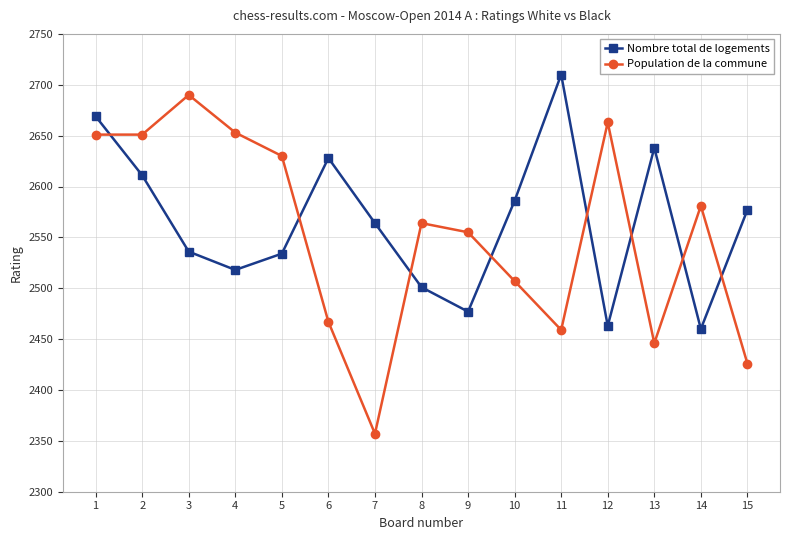

Reading left to right, what are all the values shown in this chart?

Nombre total de logements: 1=2669	2=2611	3=2536	4=2518	5=2534	6=2628	7=2564	8=2501	9=2477	10=2586	11=2710	12=2463	13=2638	14=2460	15=2577
Population de la commune: 1=2651	2=2651	3=2690	4=2653	5=2630	6=2467	7=2357	8=2564	9=2555	10=2507	11=2459	12=2663	13=2446	14=2581	15=2426